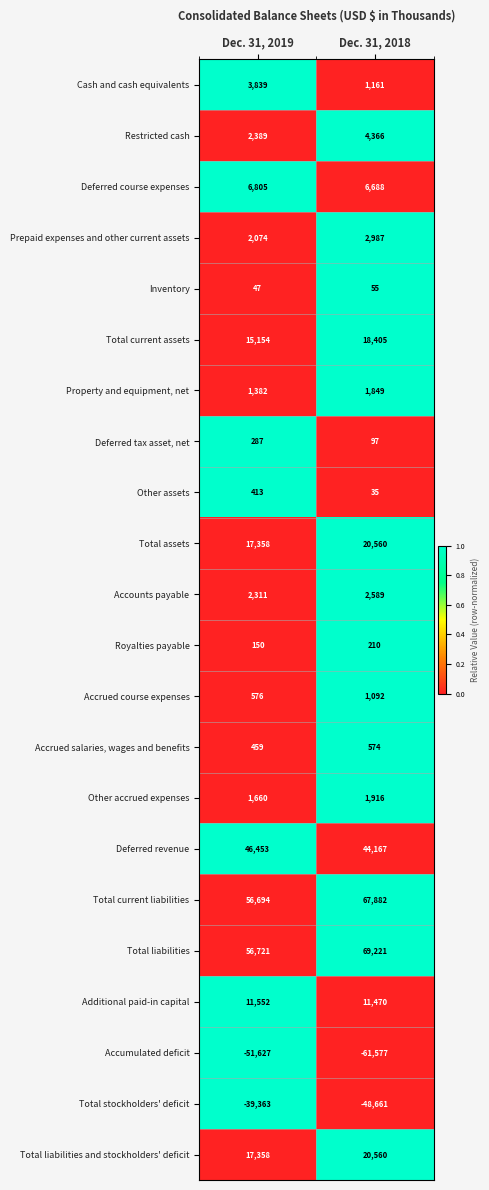

At which label is Other accrued expenses closest to 1788?

Dec. 31, 2019